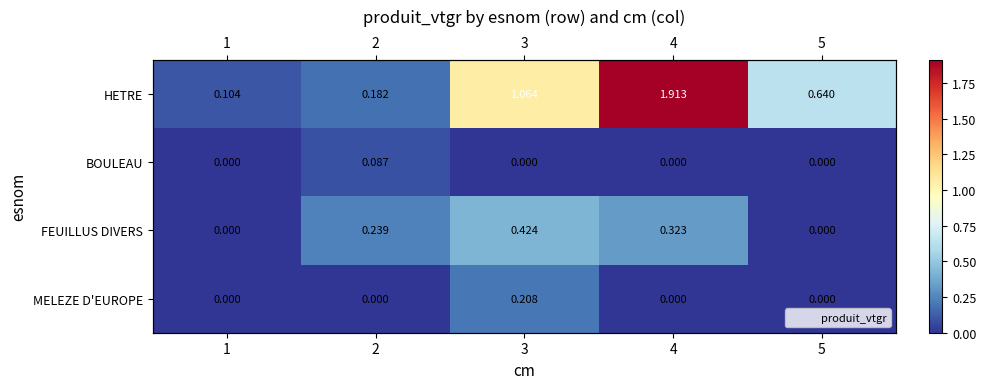

Which series has the widest spread of values?

HETRE